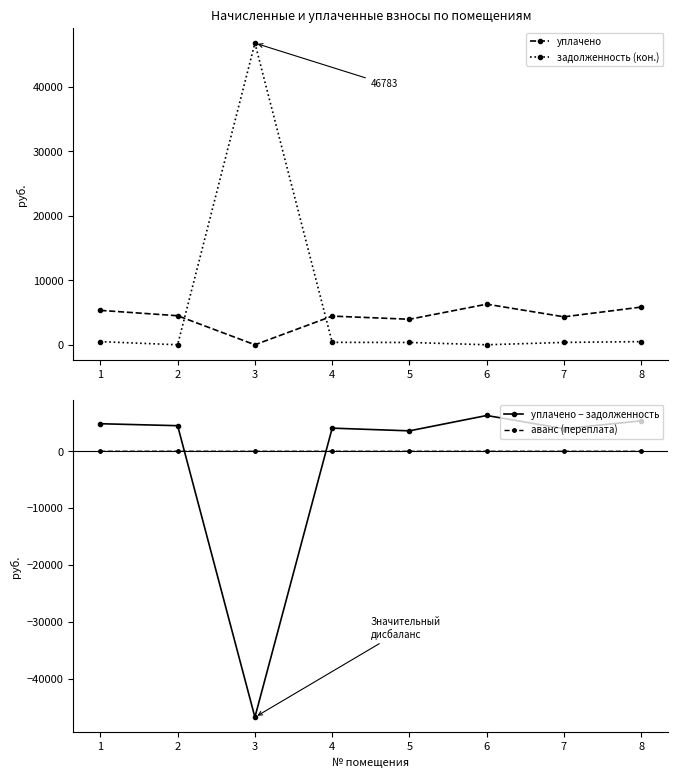

Between 5 and 8, which series saw the biggest shift?

уплачено